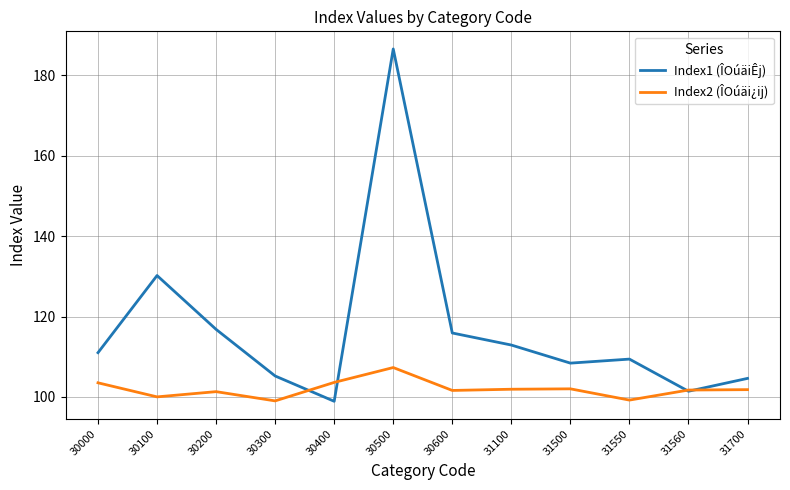

What is the minimum value for Index1 (ÎOúäiÊj)?

98.9